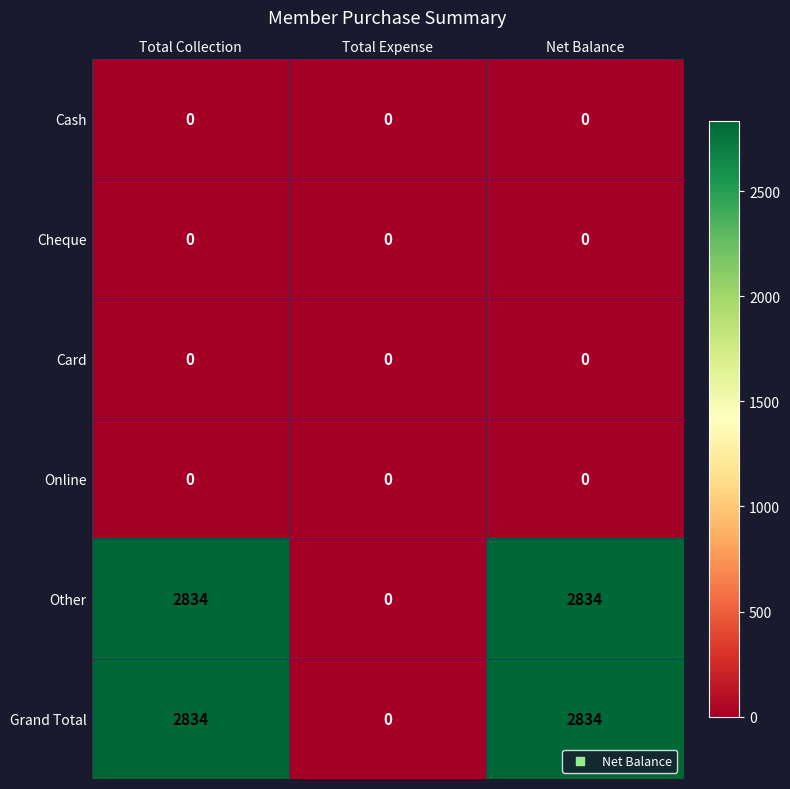

The Grand Total series shows 0 at Total Expense. True or false?

True